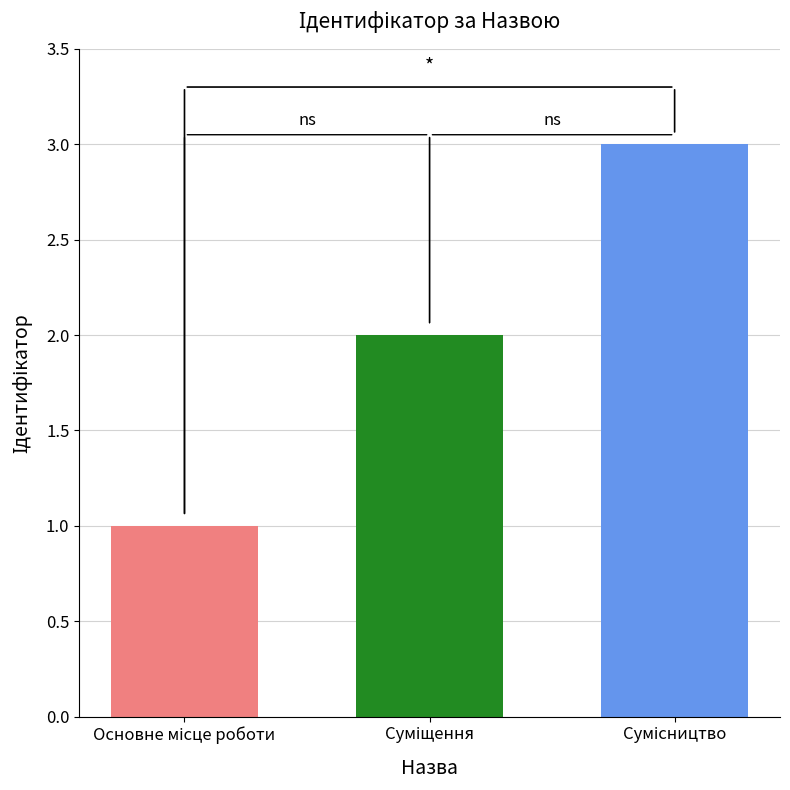

What is the maximum value shown in the chart?

3